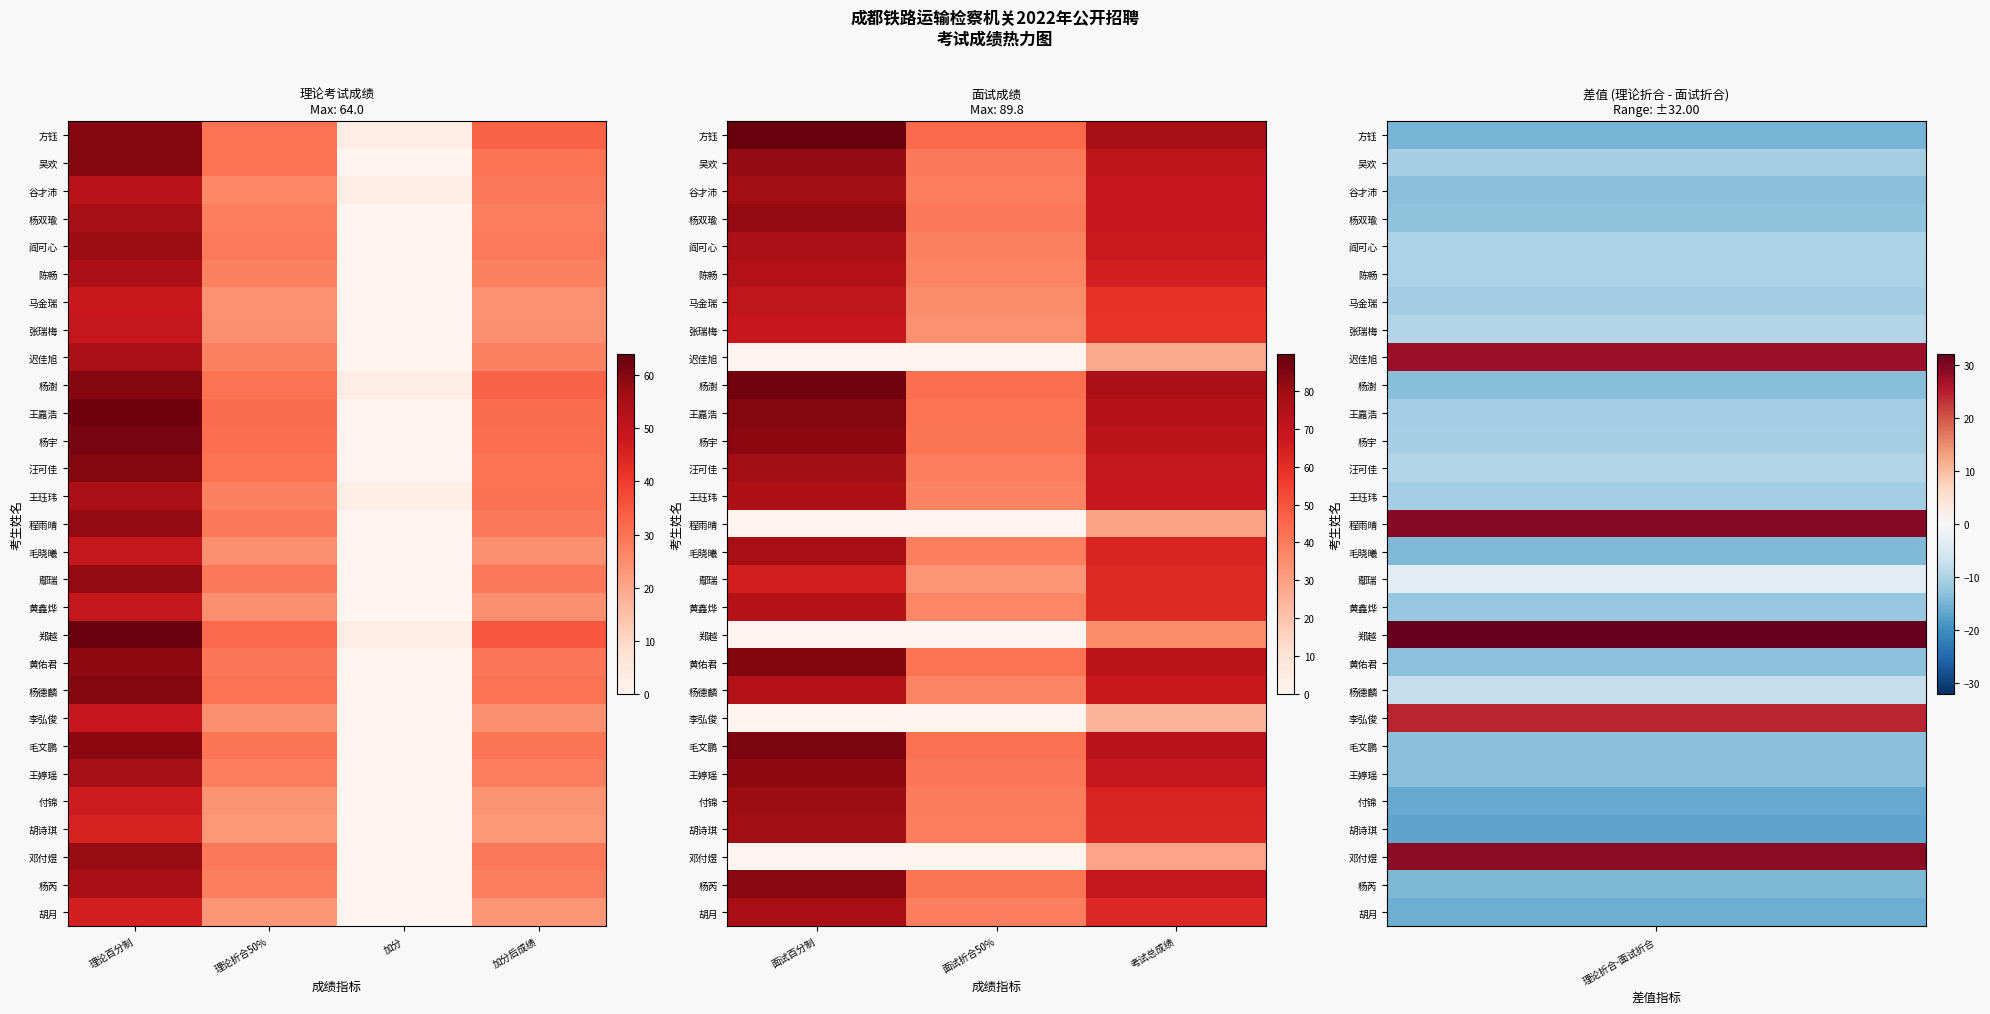

What is the maximum value shown in the chart?

89.8